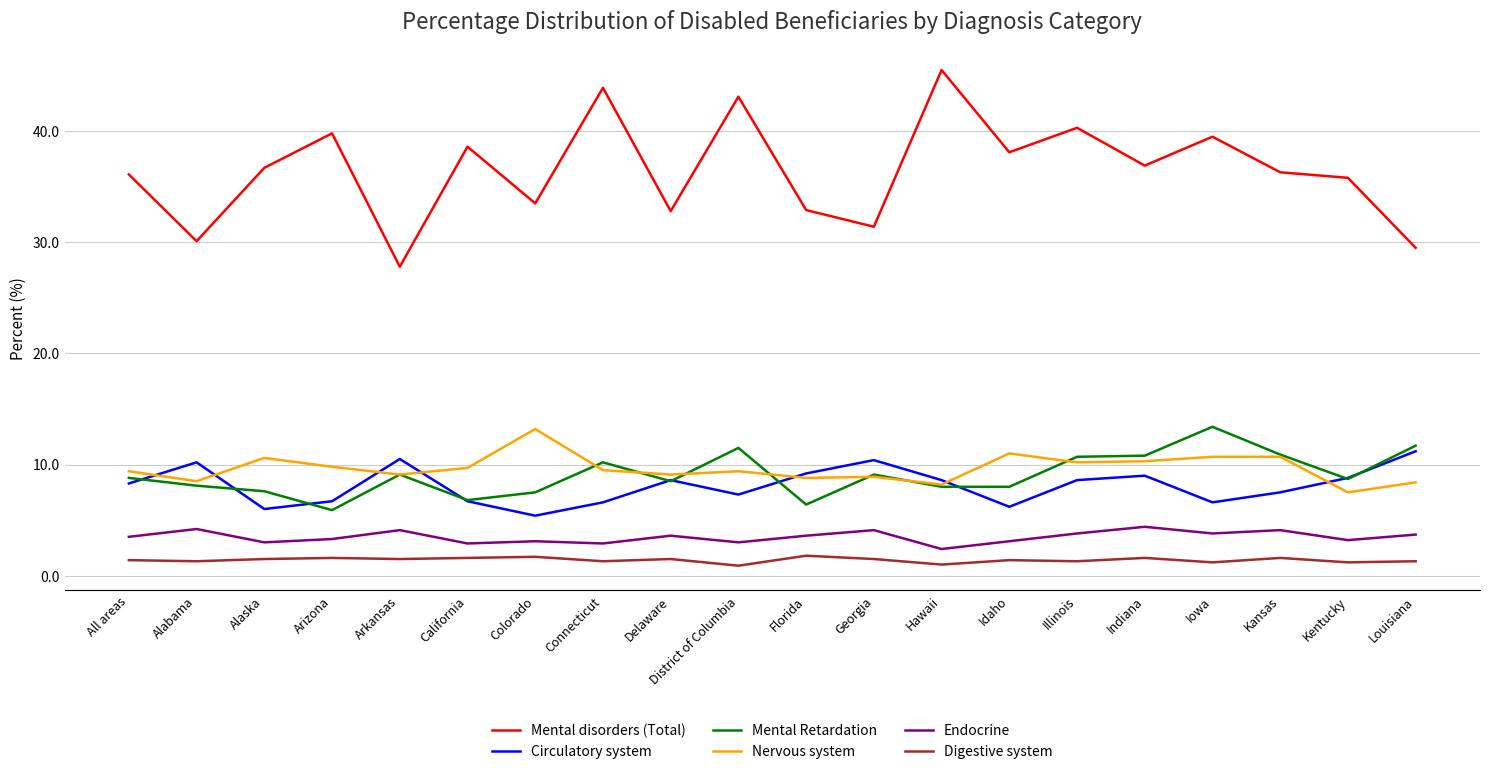

What is the total value across all series at Illinois?

74.9